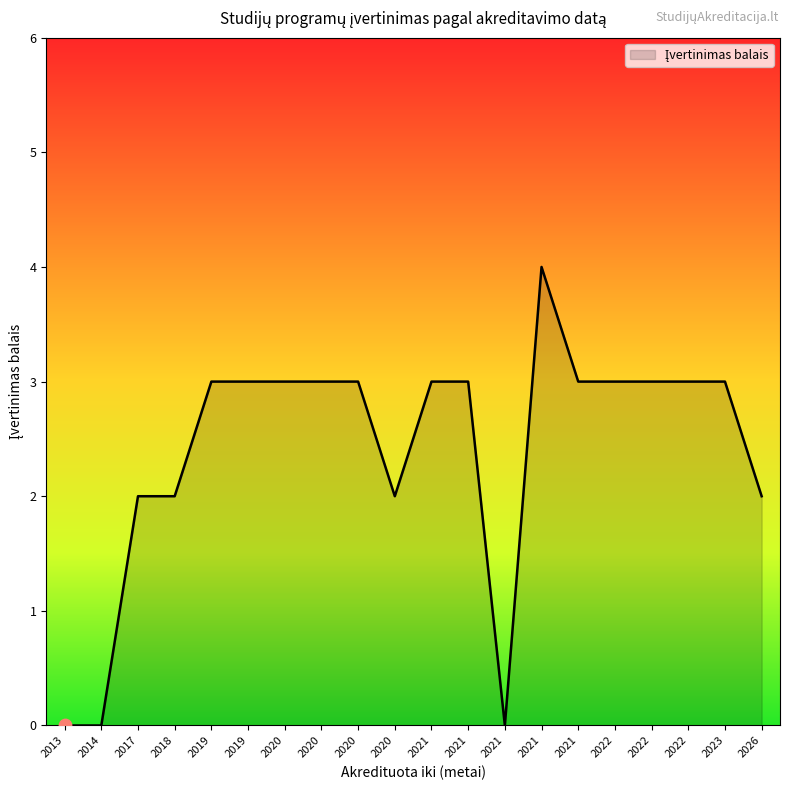

Between 2014 and 2019, which is larger?

2019